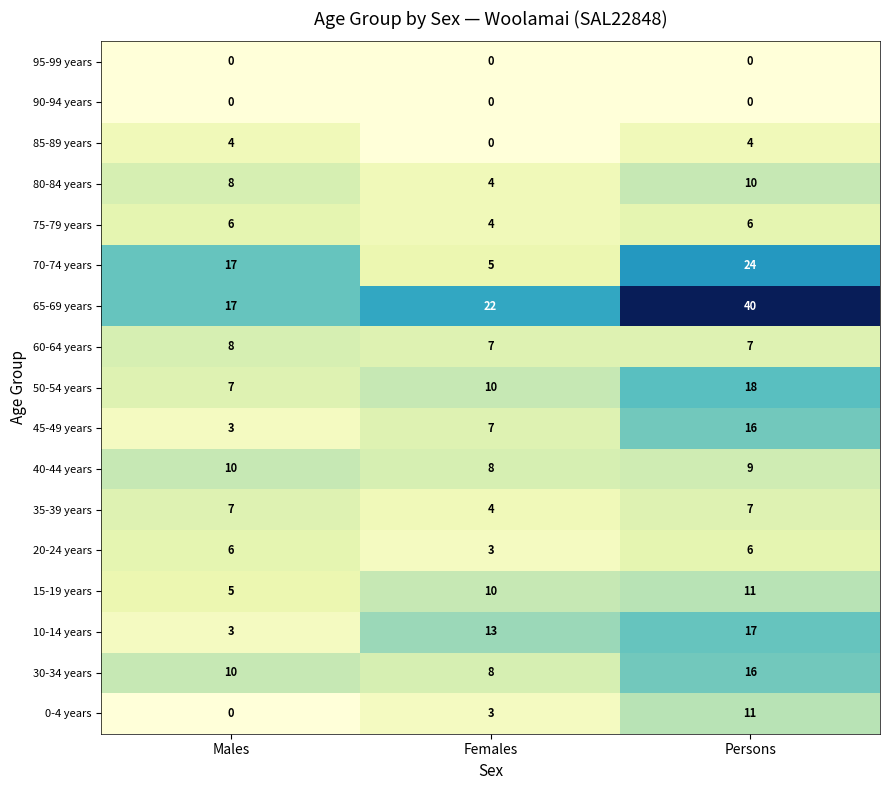

How many distinct data groups are displayed?

17